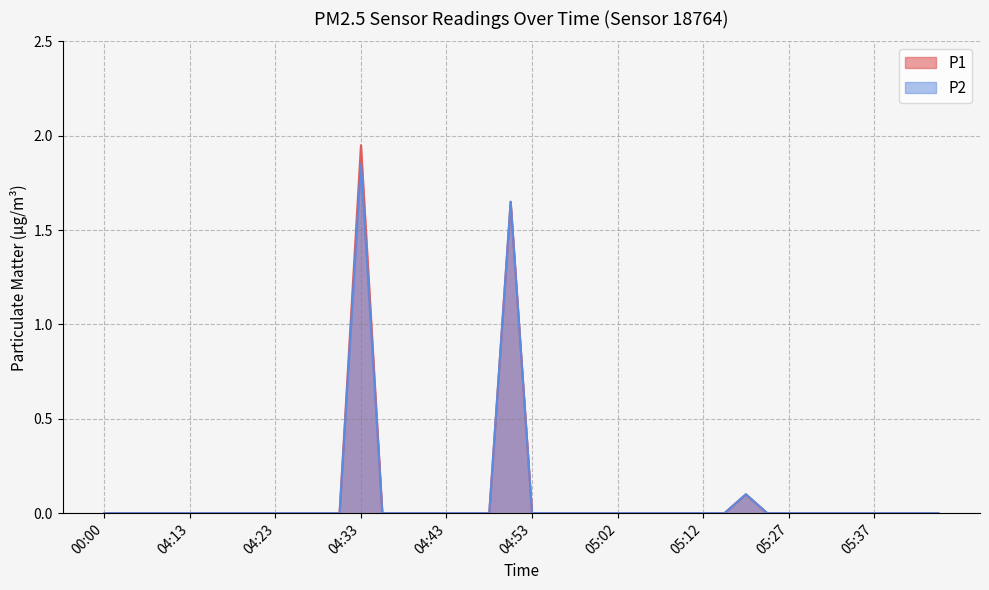

True or false: P1 and P2 intersect in this chart.

False